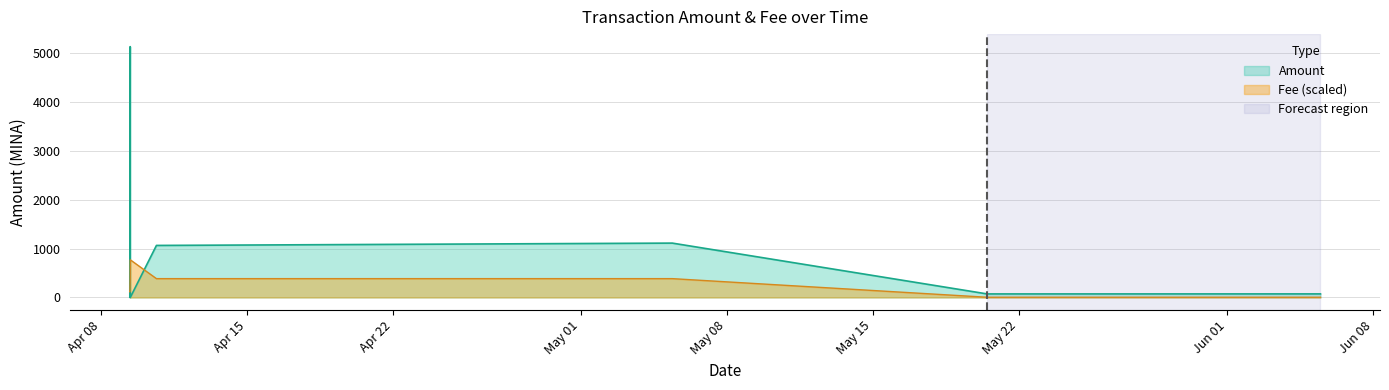

Where is Amount nearest to the value 2564?

2024-04-09 08:51:00